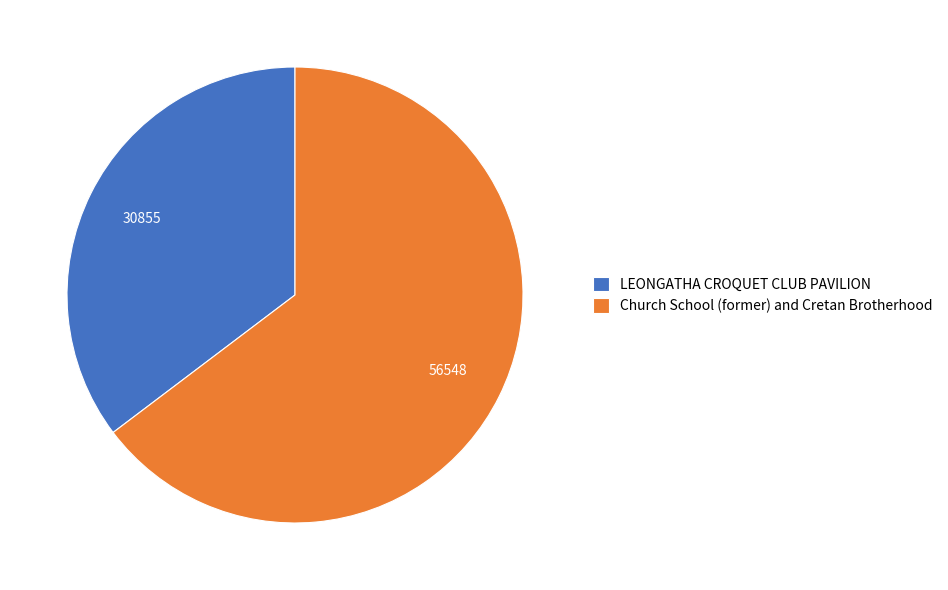

True or false: Church School (former) and Cretan Brotherhood accounts for 51% of the total.

False